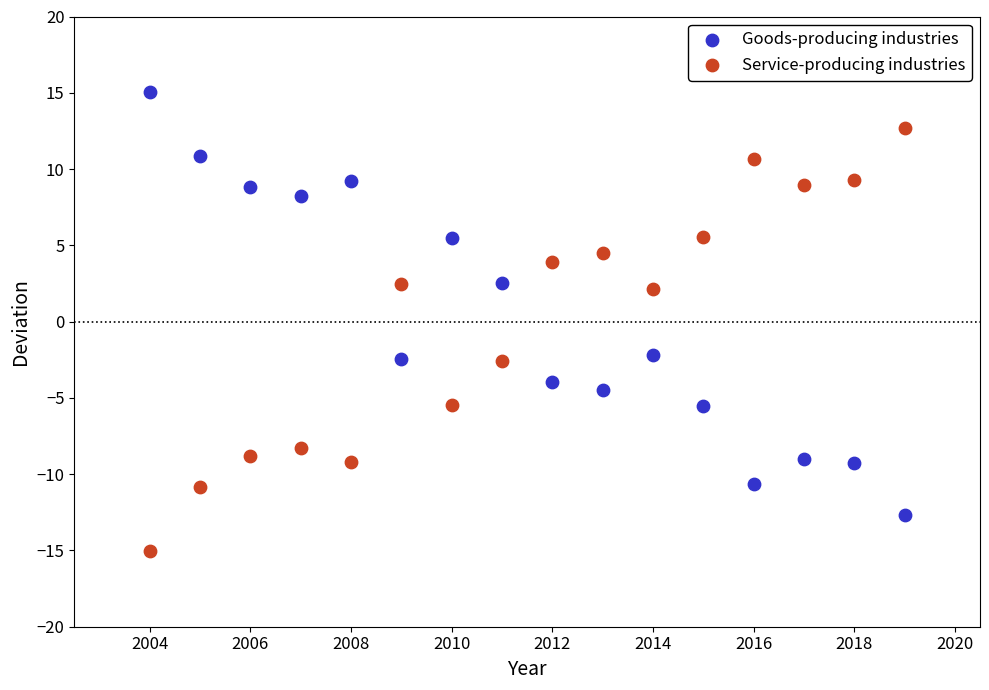

Which series contains the highest Y value?

Goods-producing industries